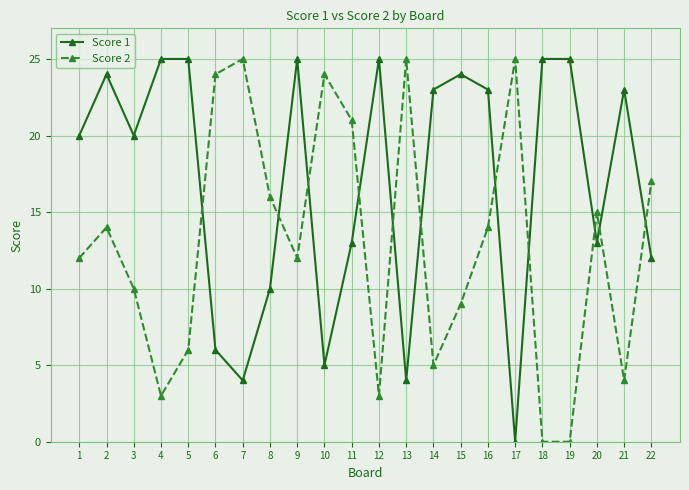

How many lines are shown in the chart?

2